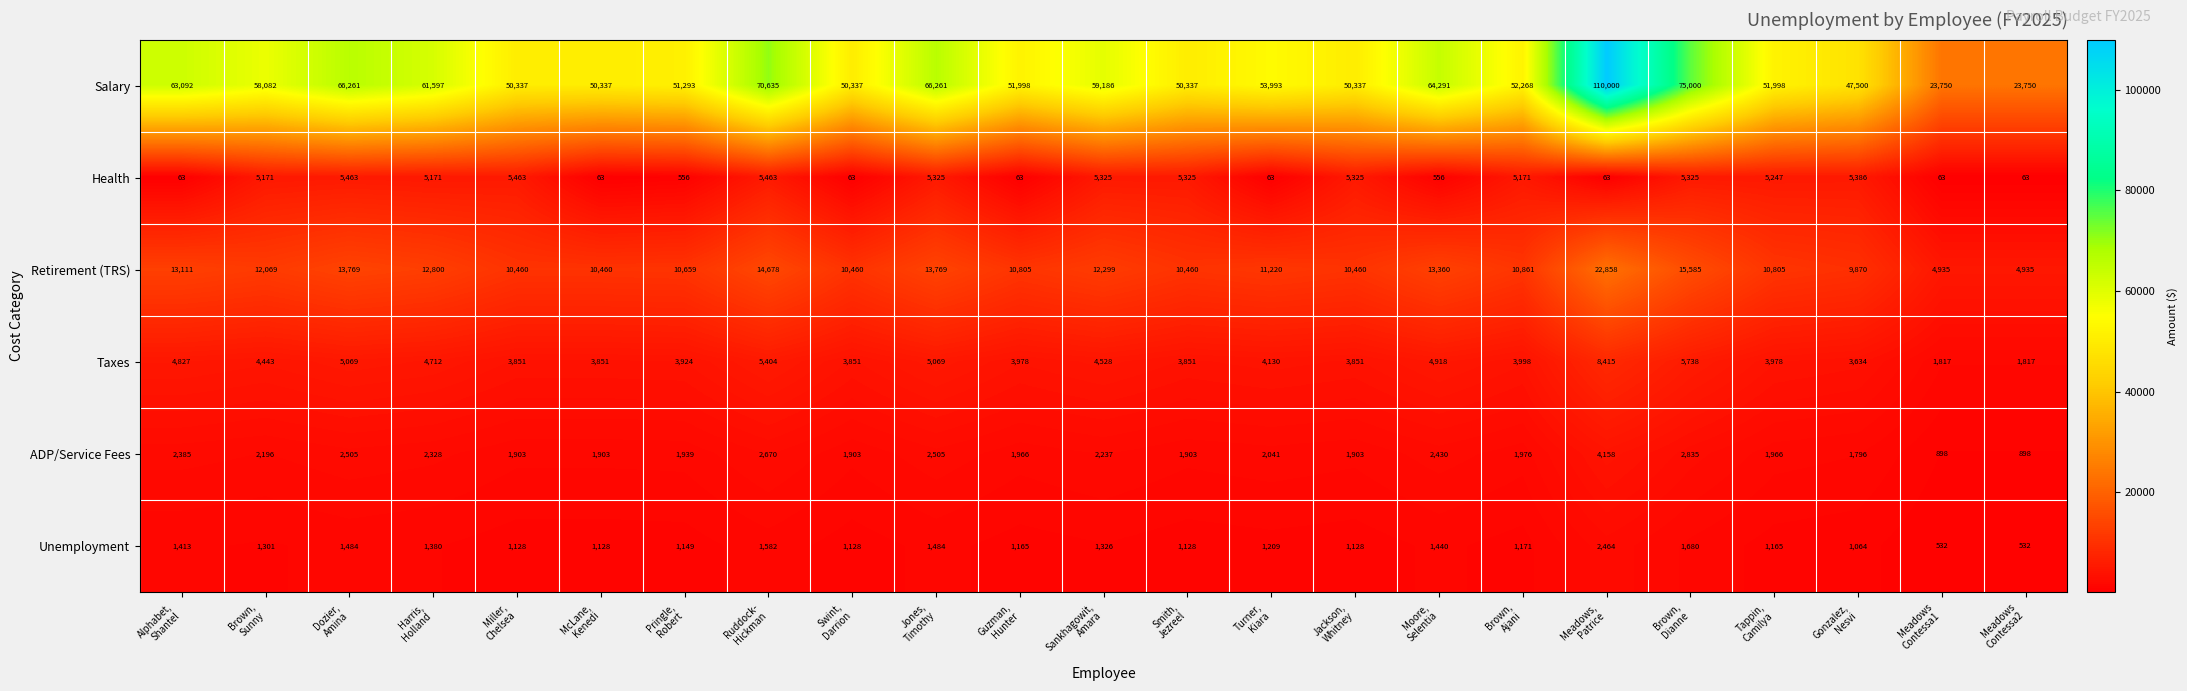

What is the difference between the highest and lowest values at Smith,
Jezreel?

49209